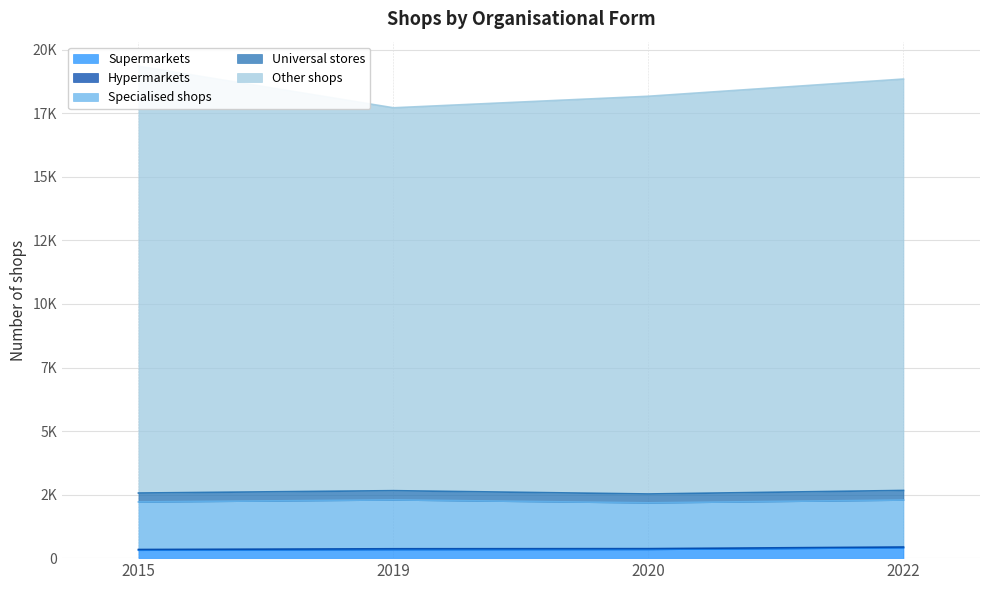

True or false: Universal stores (line) and Supermarkets (line) intersect in this chart.

False